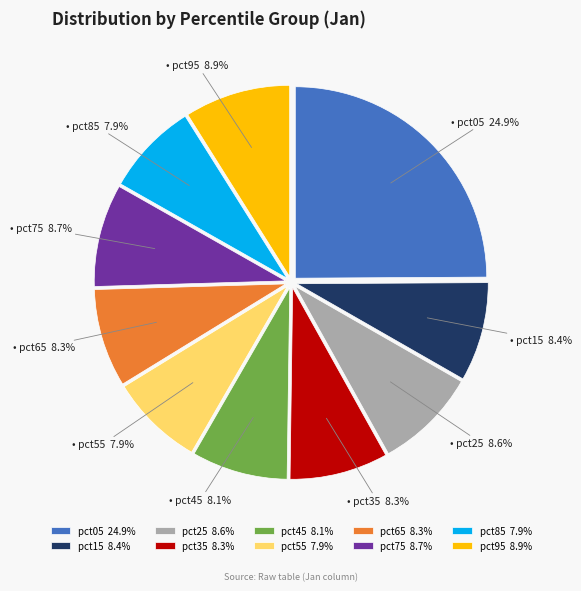

Which has a higher value, pct65 8.3% or pct05 24.9%?

pct05 24.9%